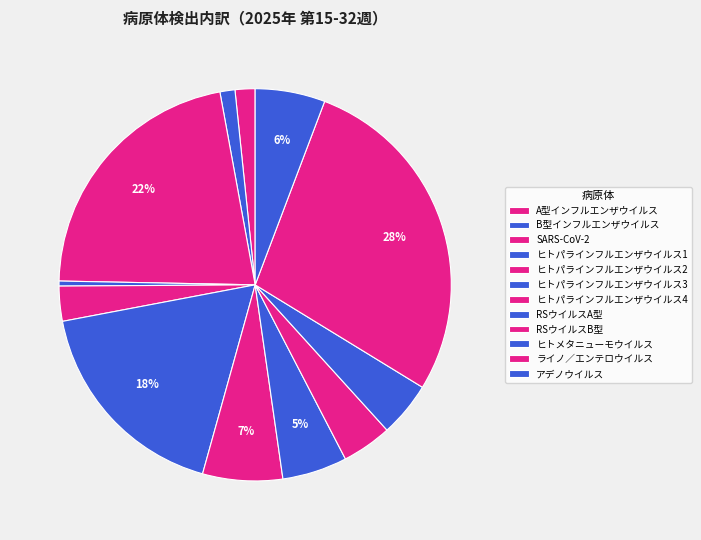

True or false: B型インフルエンザウイルス accounts for 1% of the total.

True